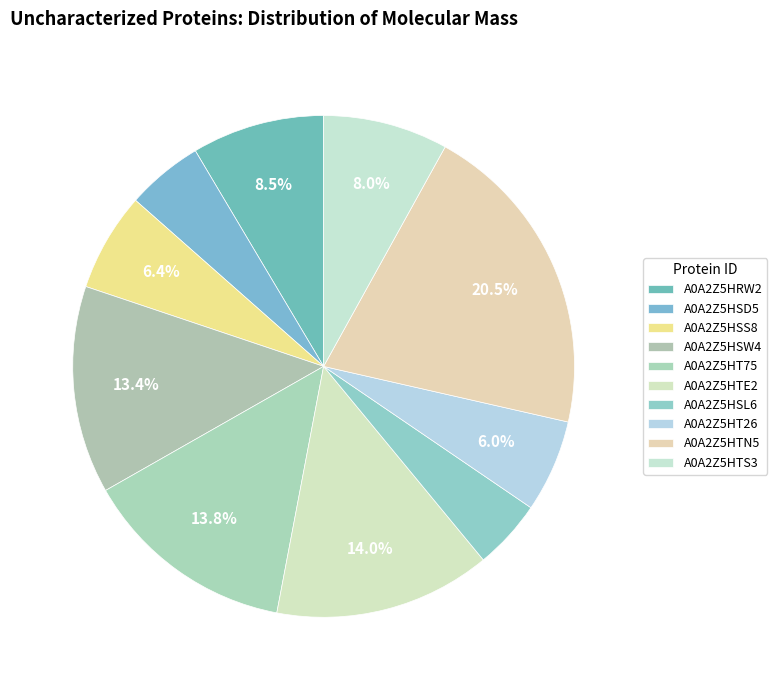

To the nearest percent, what portion does A0A2Z5HSL6 represent?

4%